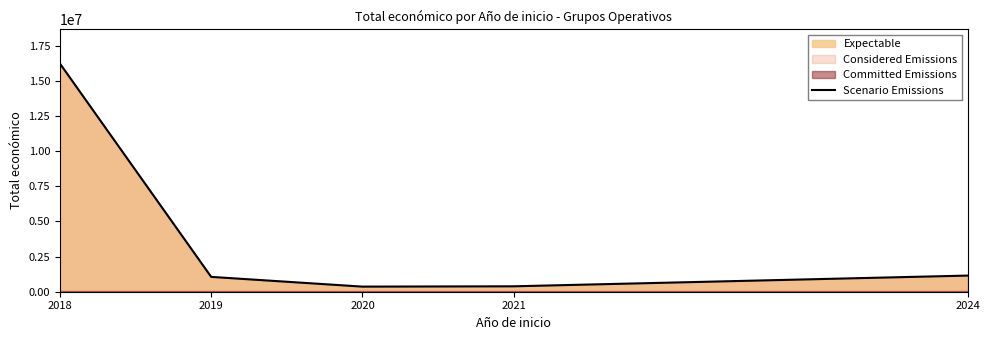

Where is the data nearest to the value 8304219?

2024